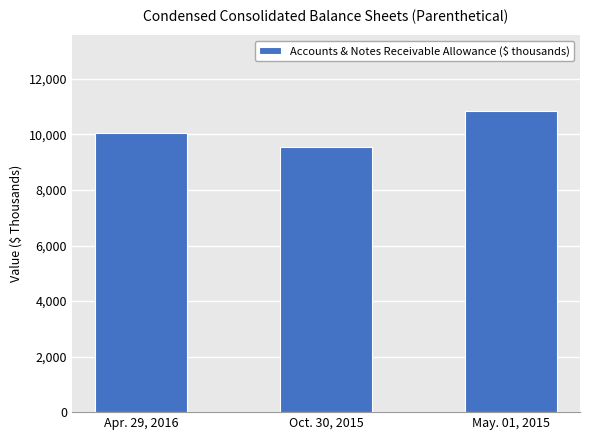

The value at Apr. 29, 2016 is 15860. True or false?

False